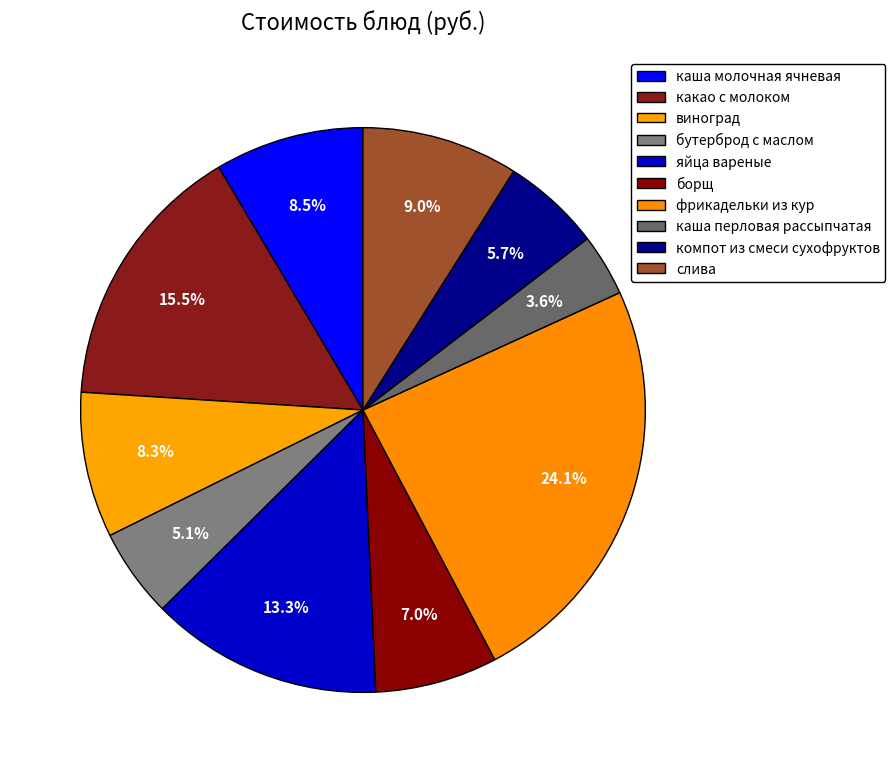

How many segments does this pie chart have?

10